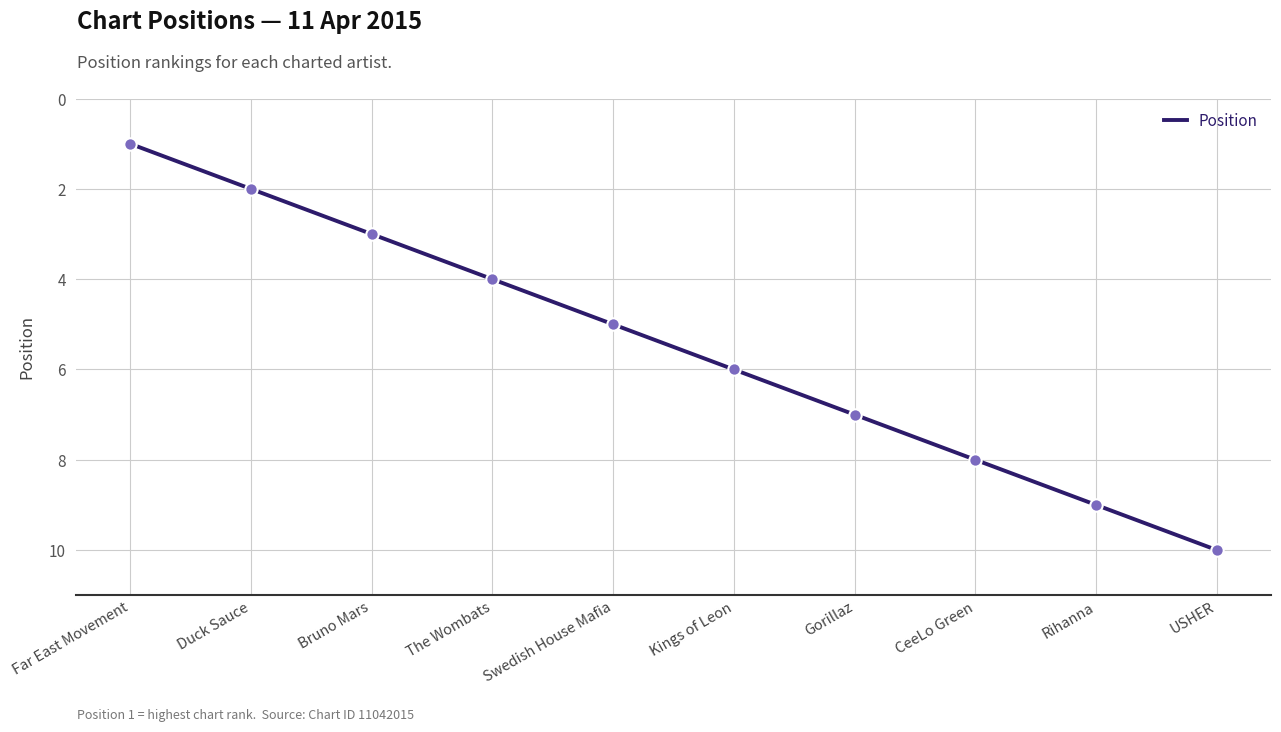

Which has a higher value, Swedish House Mafia or Duck Sauce?

Swedish House Mafia